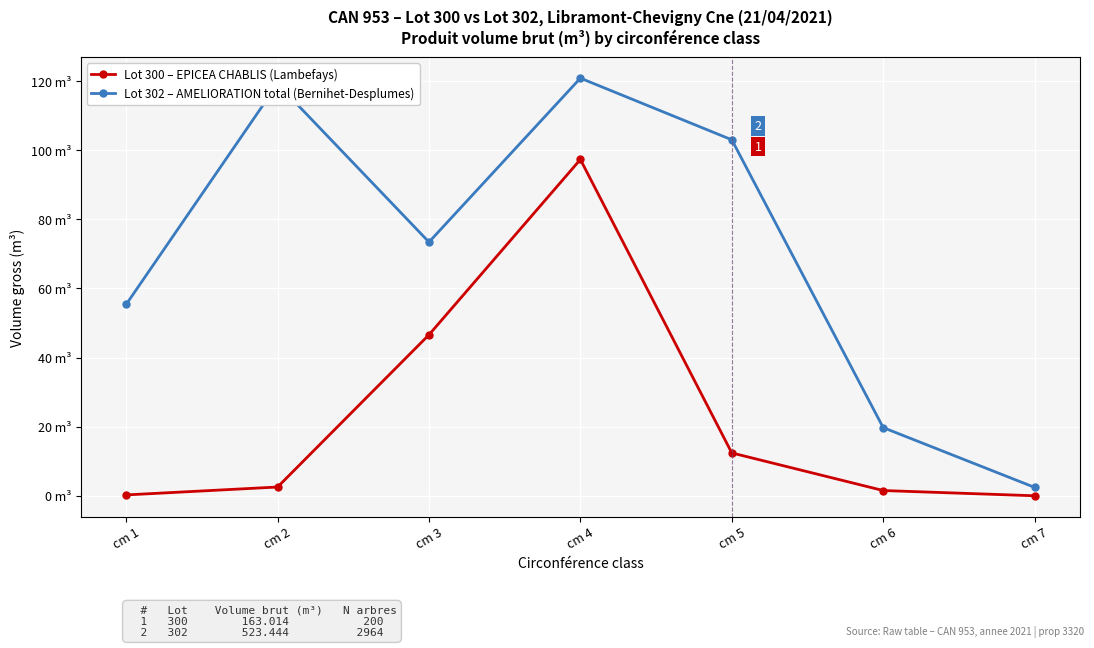

What is the difference between the Lot 302 – AMELIORATION total (Bernihet-Desplumes) values at cm 5 and cm 7?

100.6